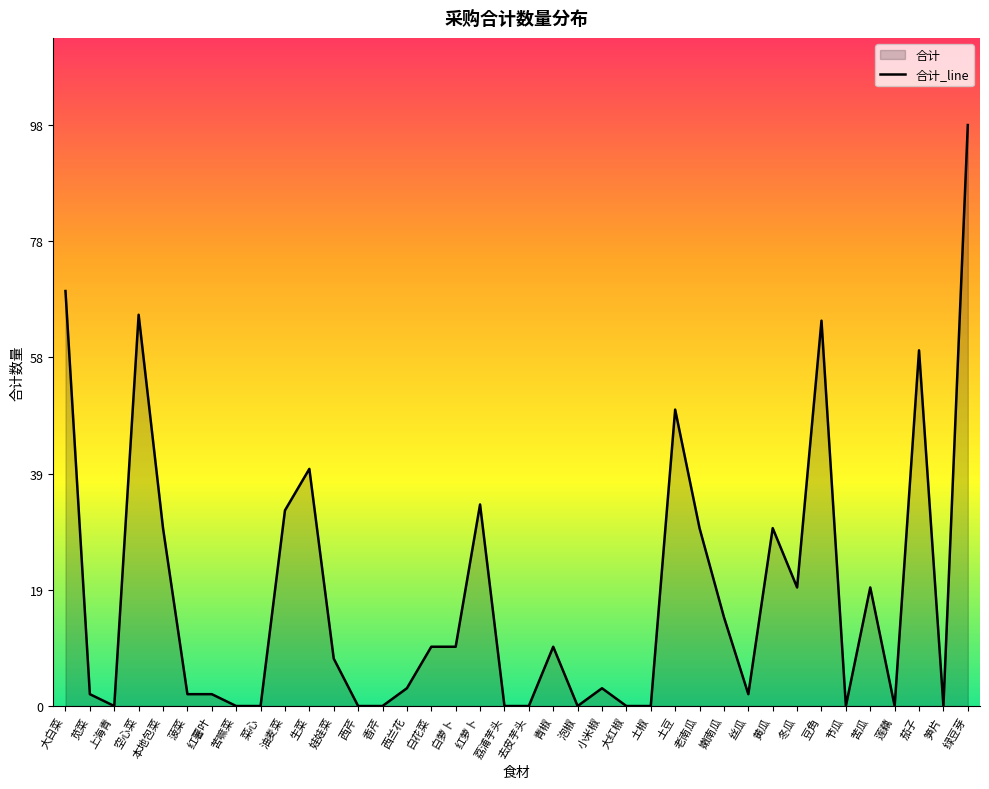

Reading left to right, what are all the values shown in this chart?

70	2	0	66	30	2	2	0	0	33	40	8	0	0	3	10	10	34	0	0	10	0	3	0	0	50	30	15	2	30	20	65	0	20	0	60	0	98